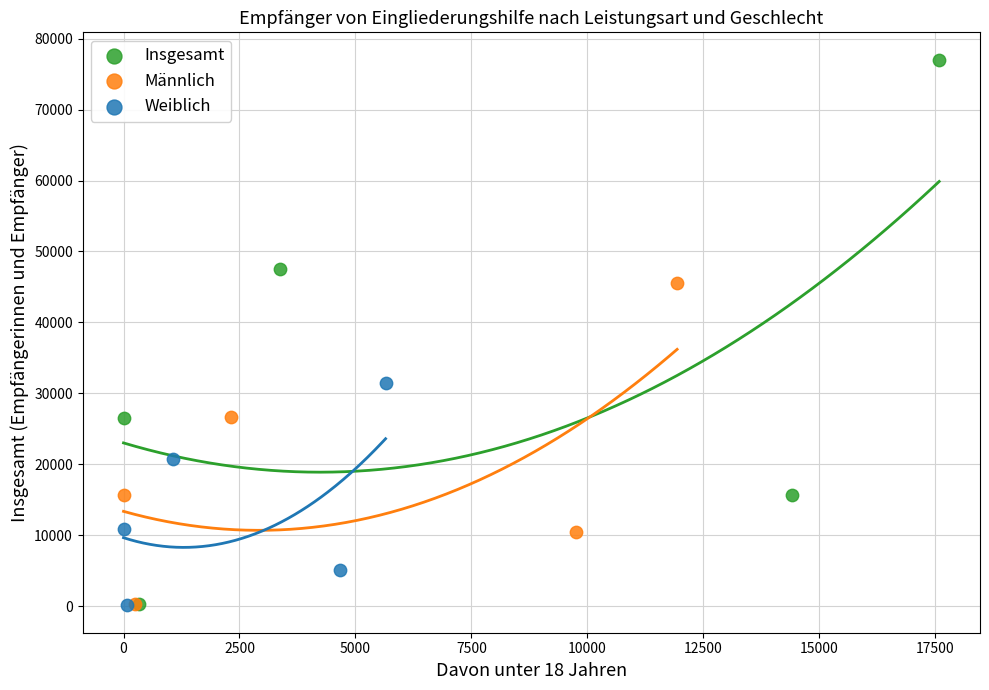

What are all the series names shown in the legend?

Insgesamt, Männlich, Weiblich